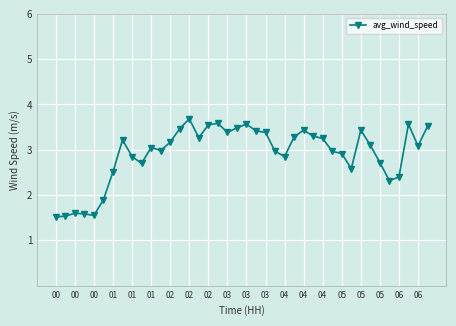

What is the sum of all values?

116.6